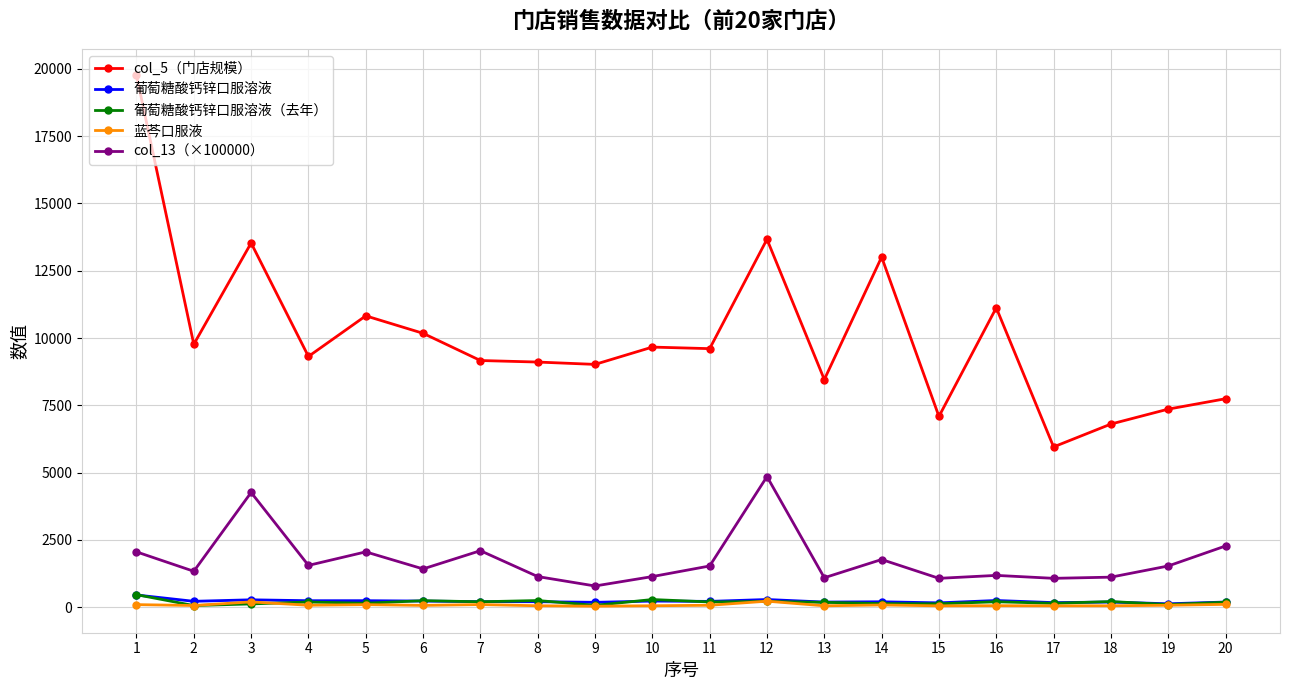

Is the value of 葡萄糖酸钙锌口服溶液（去年） at 19 greater than the value of col_5（门店规模） at 15?

No